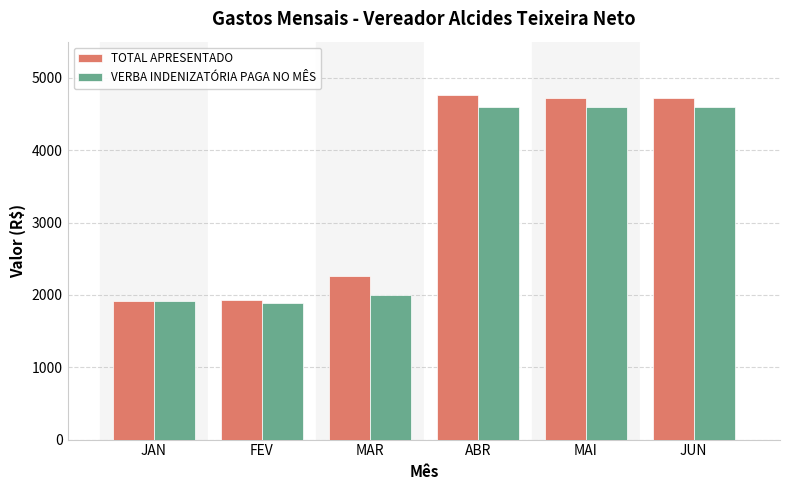

Is the value of TOTAL APRESENTADO at ABR greater than the value of VERBA INDENIZATÓRIA PAGA NO MÊS at MAI?

Yes